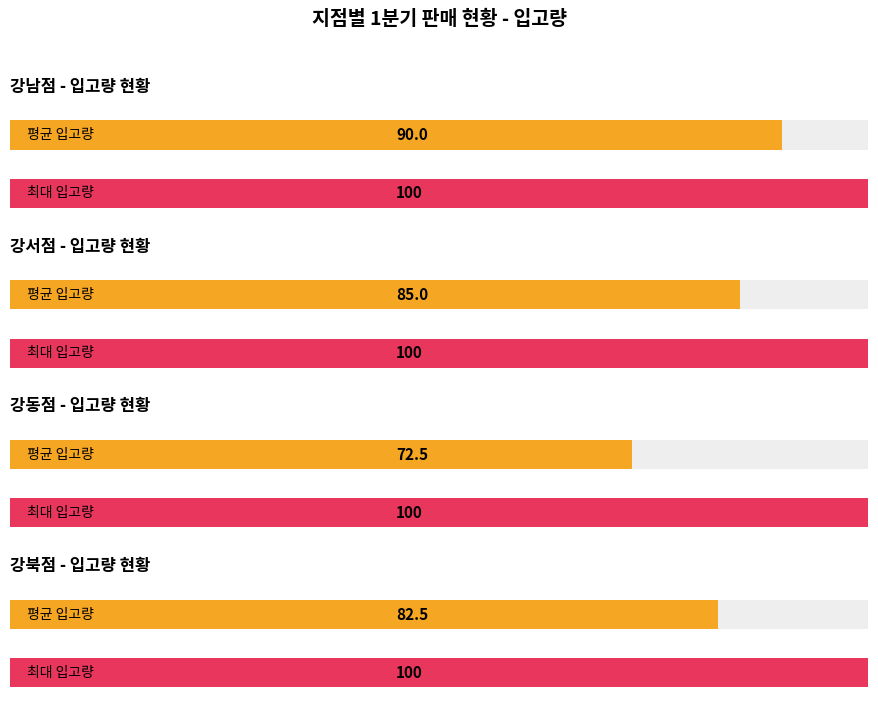

Is it true that 입고량 equals 173 at 강동점
스마트폰?

False